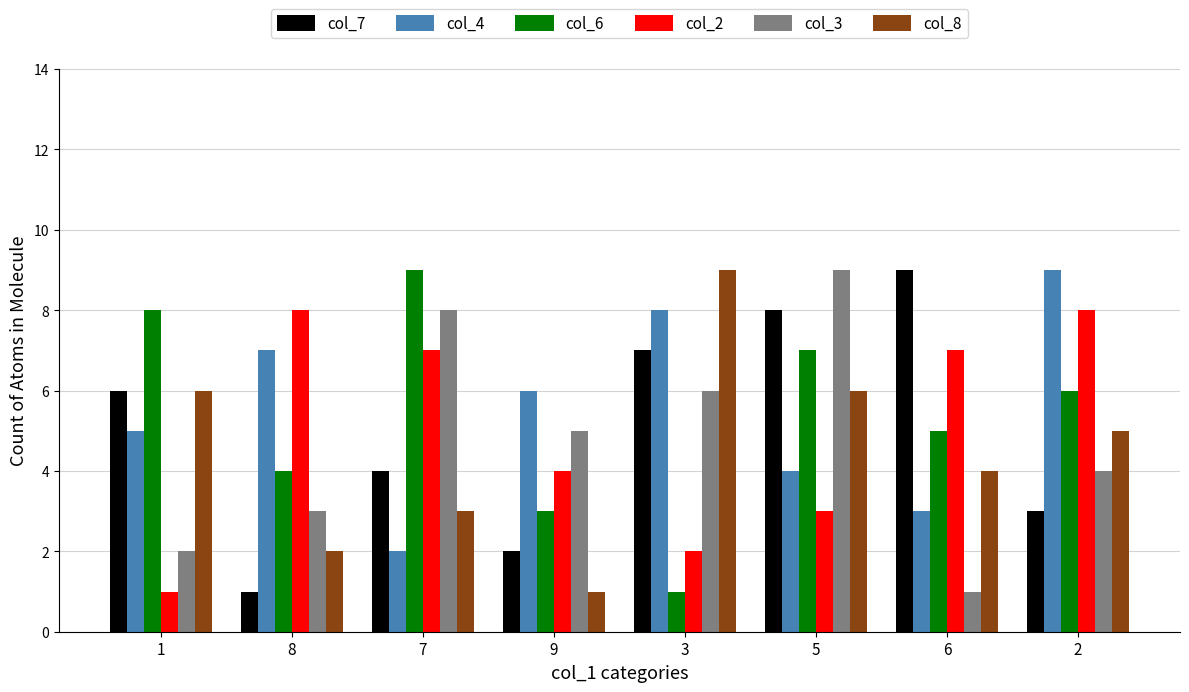

Is the value of col_3 at 5 greater than the value of col_7 at 9?

Yes